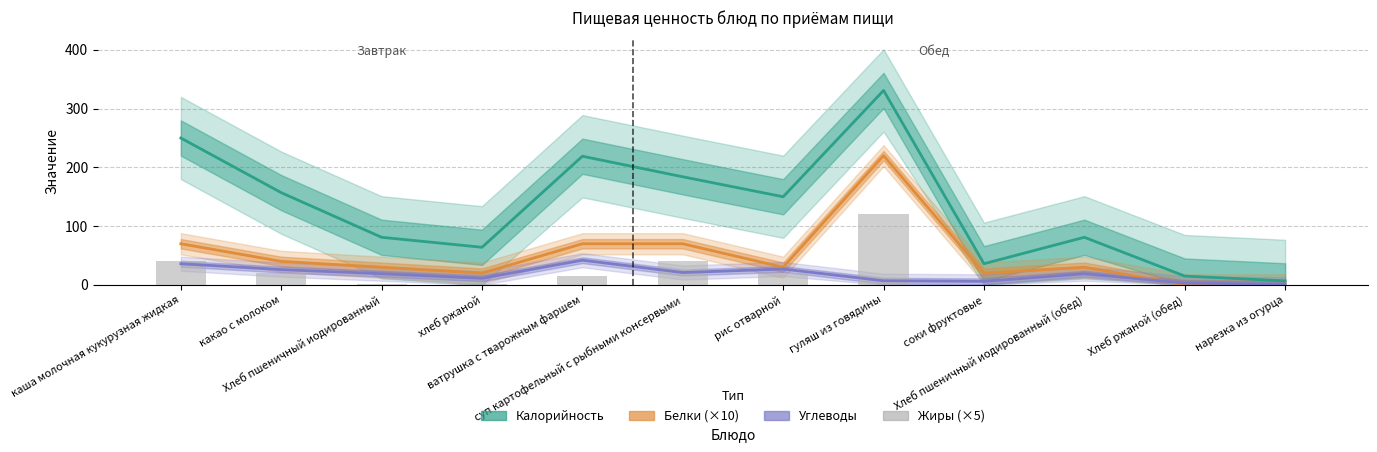

What is the approximate value of Калорийность at Хлеб пшеничный иодированный (обед)?

81.0